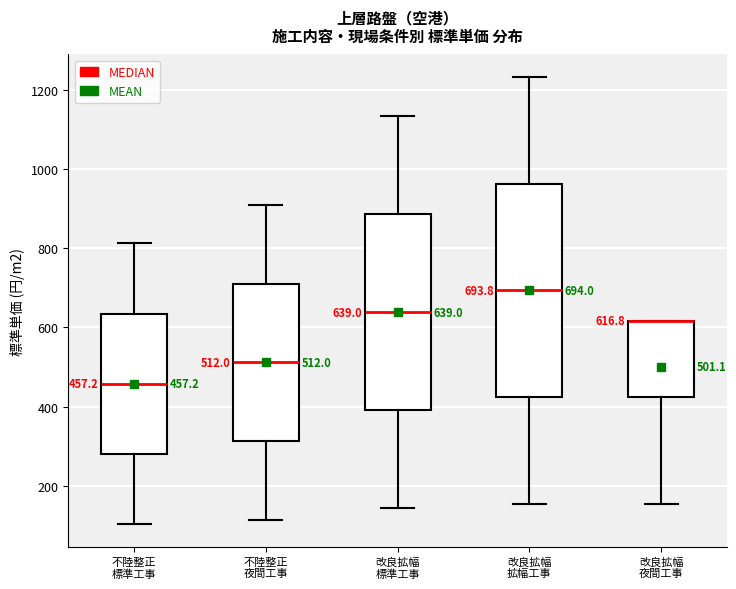

Comparing the boxes themselves (not the whiskers), which one is the tallest?

改良拡幅 拡幅工事